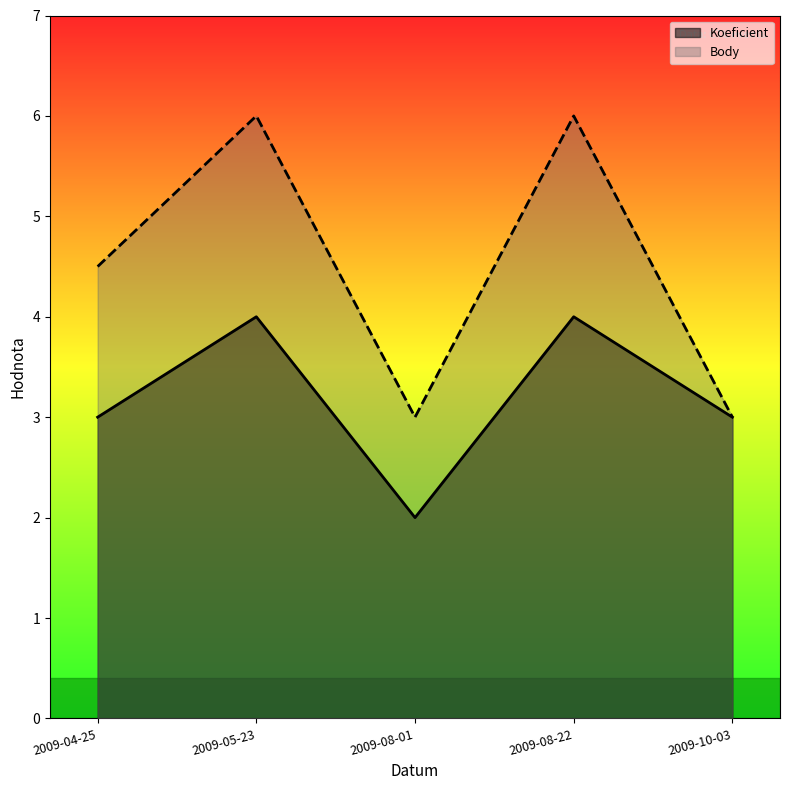

Which has a higher value, 2009-05-23 or 2009-04-25?

2009-05-23